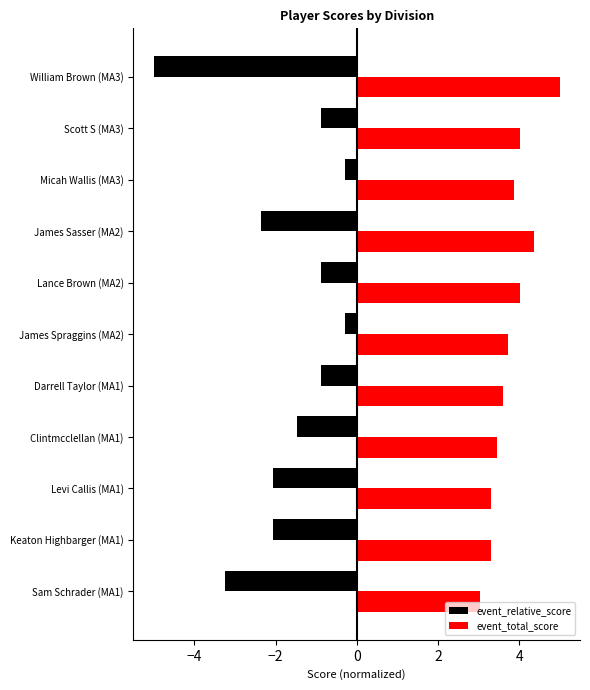

True or false: event_total_score has a value of 4.8 at Clintmcclellan (MA1).

False